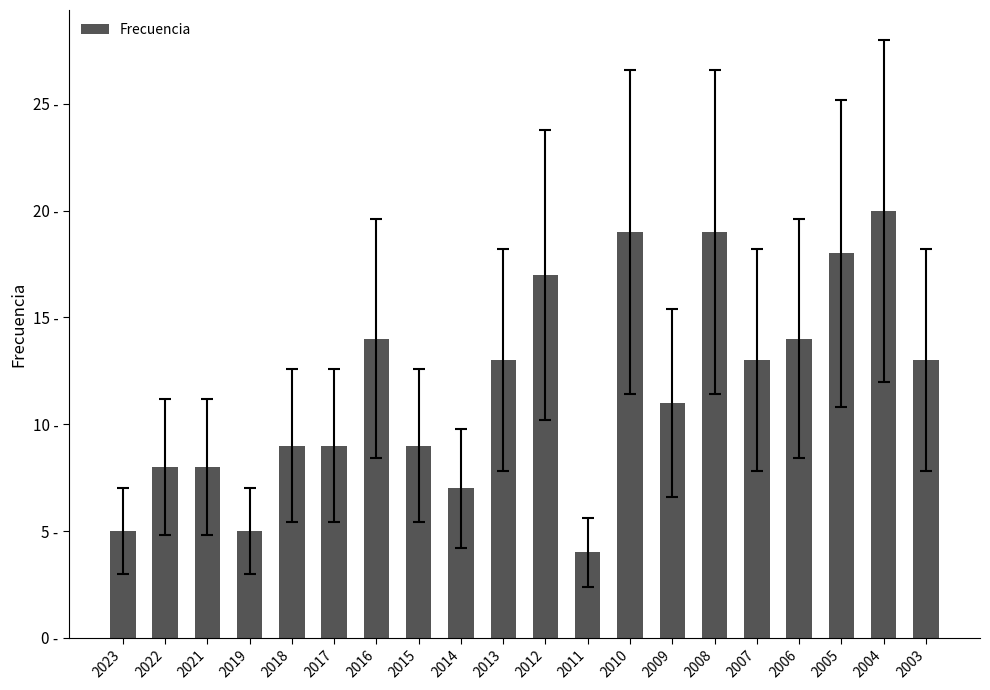

Reading right to left, what are all the values shown in this chart?

13	20	18	14	13	19	11	19	4	17	13	7	9	14	9	9	5	8	8	5